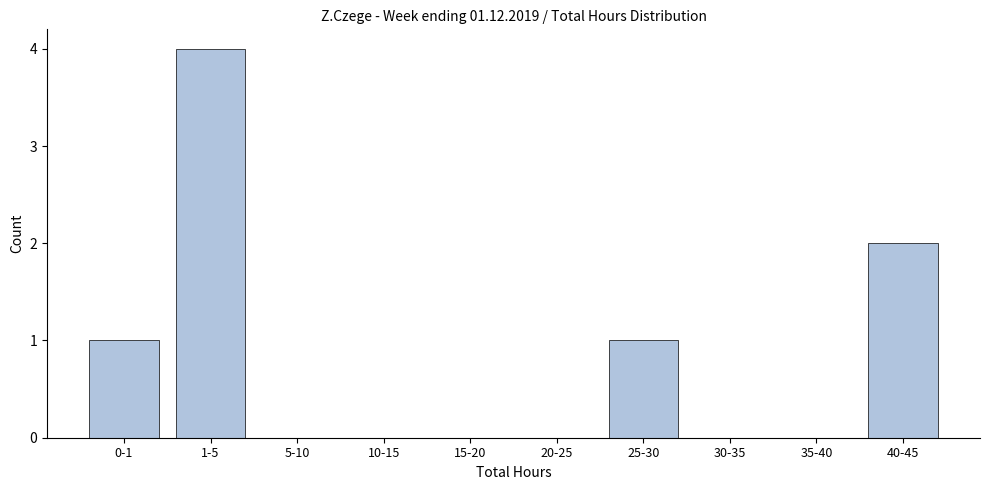

Reading left to right, list all the values displayed in this chart.

0-1=1	1-5=4	5-10=0	10-15=0	15-20=0	20-25=0	25-30=1	30-35=0	35-40=0	40-45=2